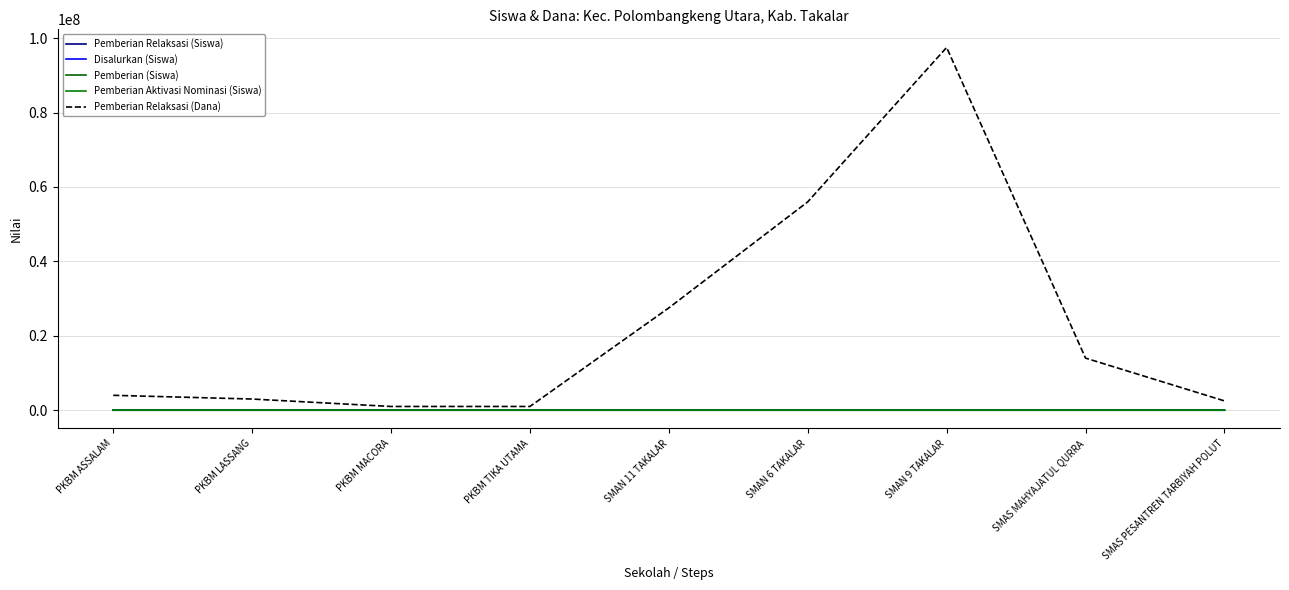

What is the sum of all Pemberian (Siswa) values?

213